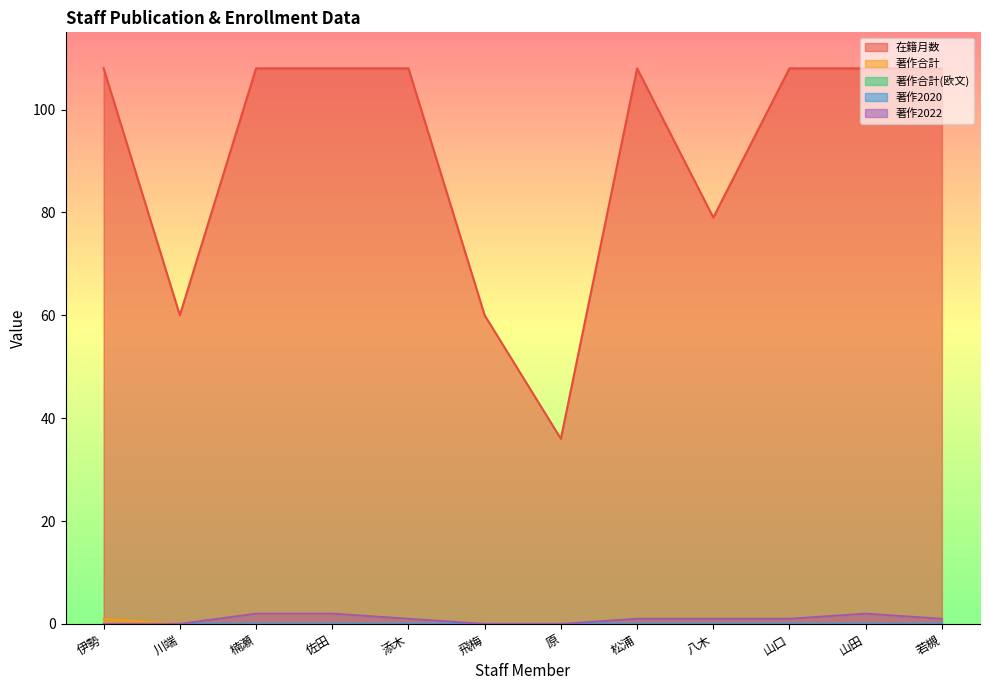

What is the difference between the highest and lowest values at 飛梅?

60